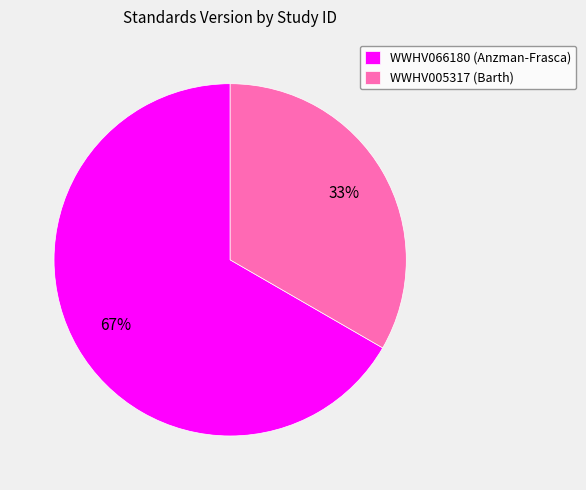

To the nearest percent, what is the average slice percentage?

50%